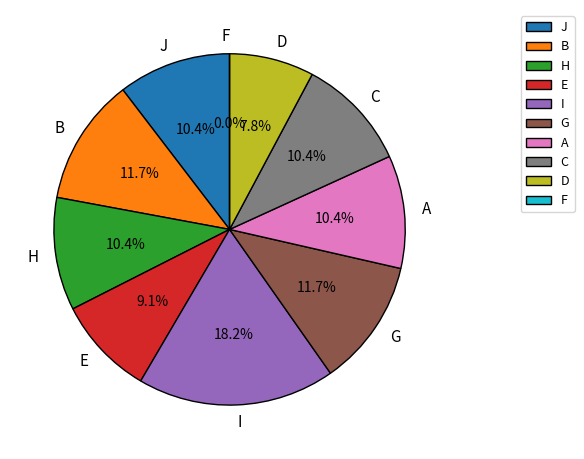

Between G and B, which is larger?

G